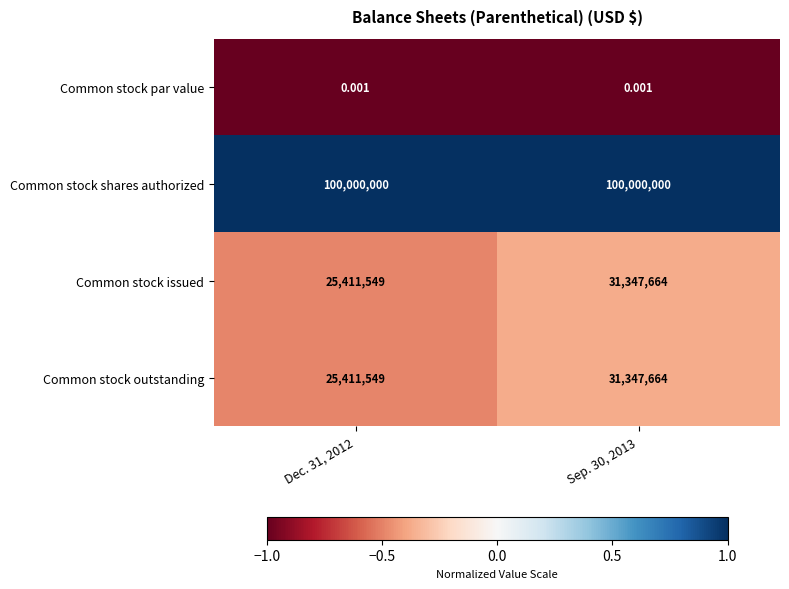

Which series has the largest total across all categories?

Common stock shares authorized